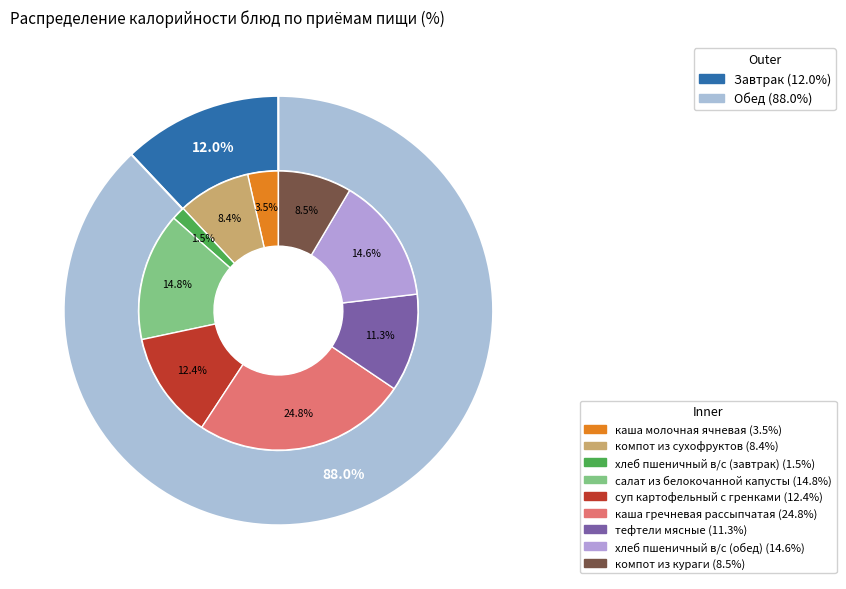

Which slice is the largest?

каша гречневая рассыпчатая